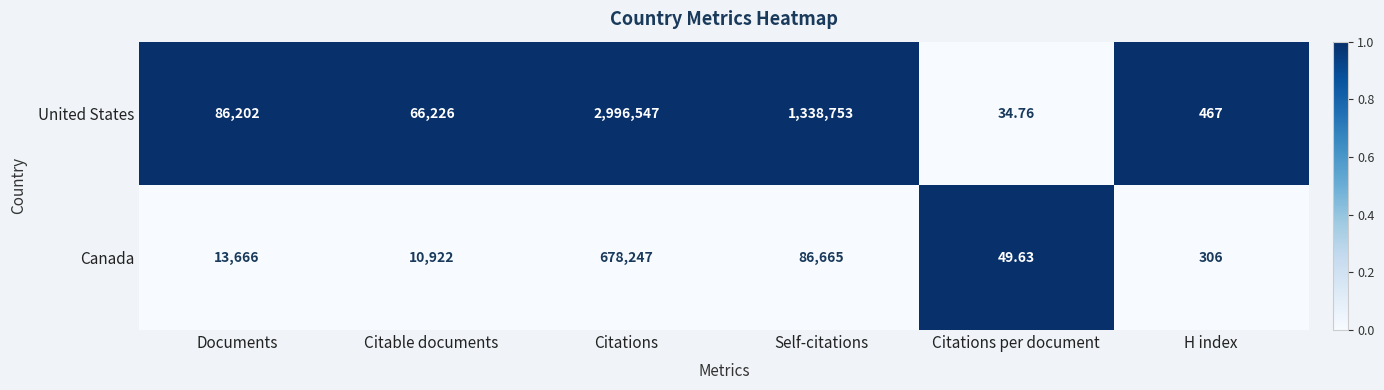

Which category has the highest value in the United States series?

Citations